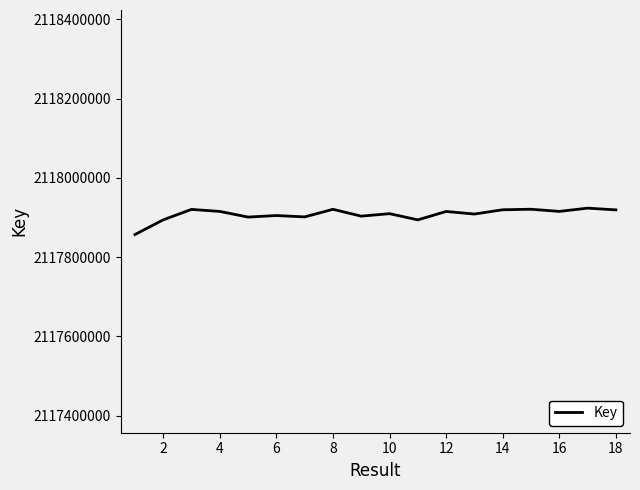

How many lines are shown in the chart?

1